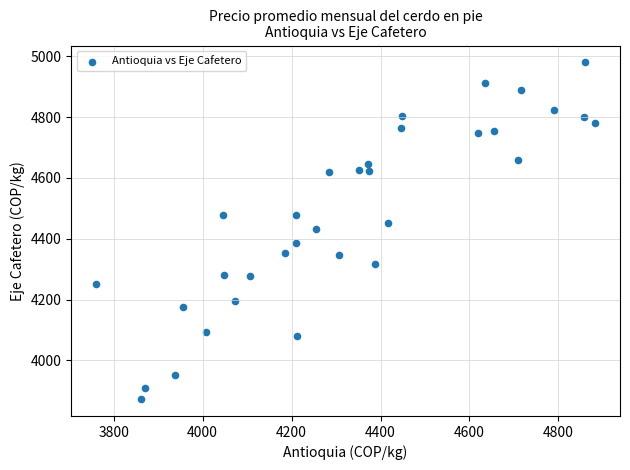

What is the range of Y values (max minus min)?

1107.7